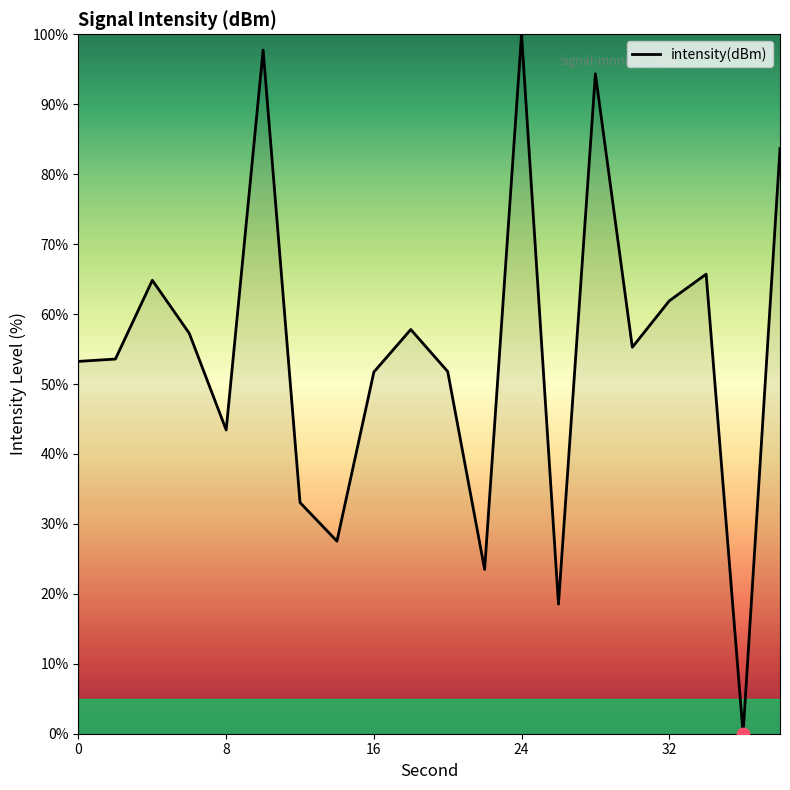

What is the greatest value displayed?

100.0